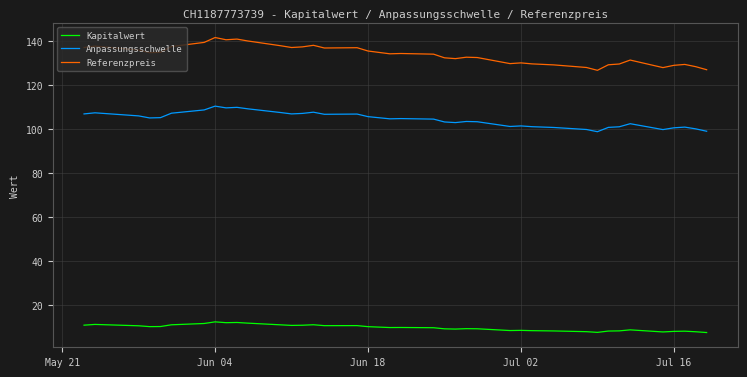

True or false: Referenzpreis and Anpassungsschwelle intersect in this chart.

False